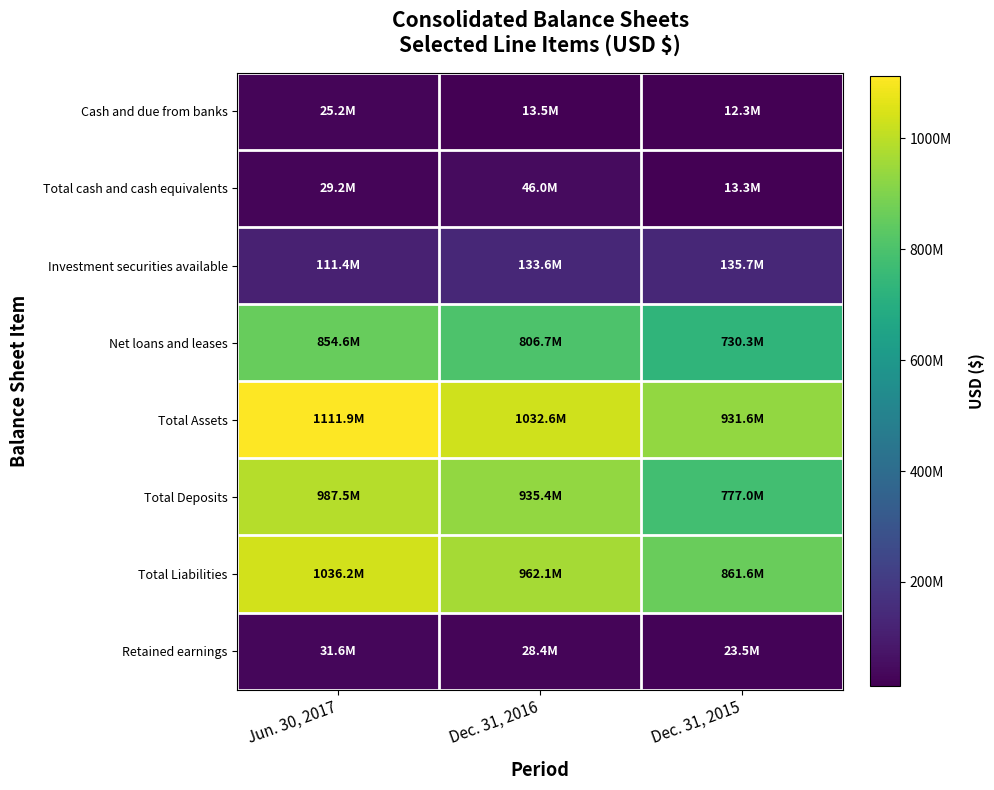

Which series has the widest spread of values?

Total Deposits